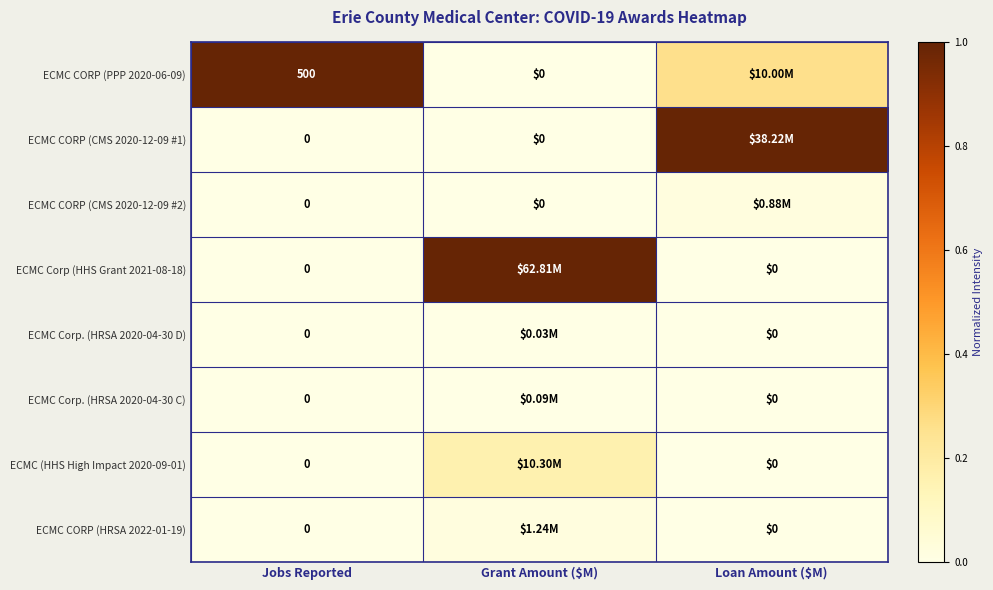

At which label does ECMC CORP (HRSA 2022-01-19) reach its minimum?

Jobs Reported